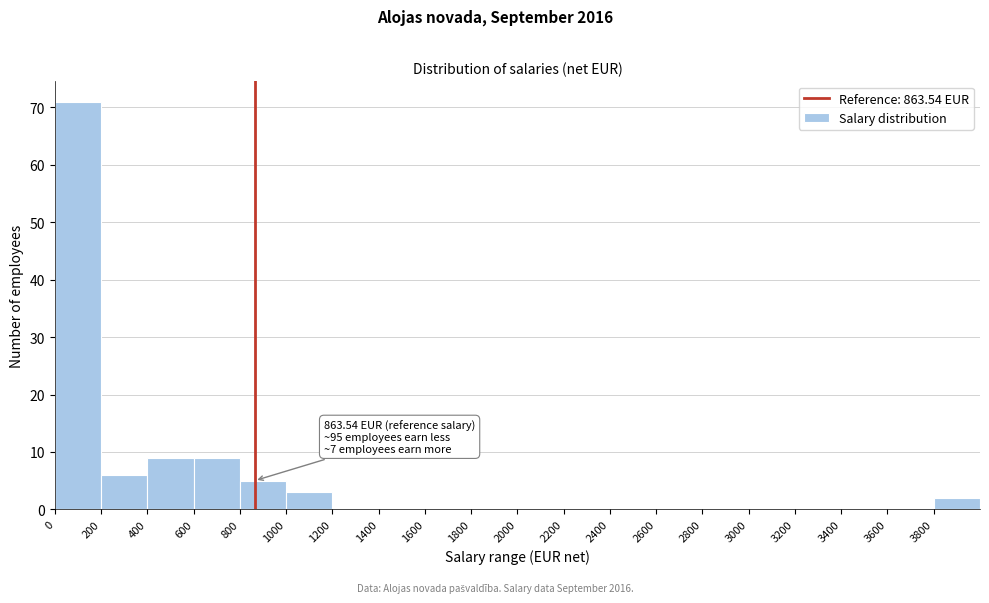

Over which range of the x-axis is the bar tallest?

0 to 200